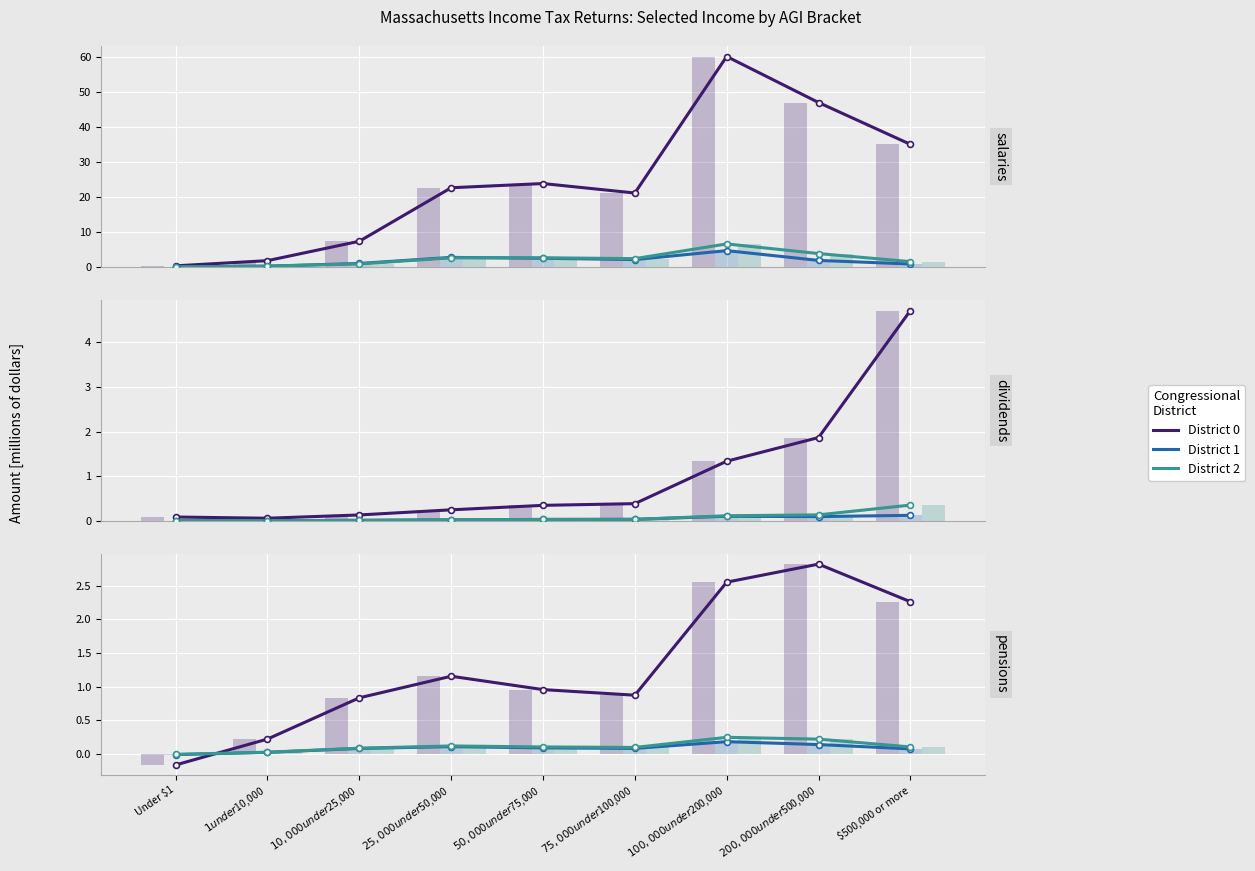

At which category is the sum across all series the highest?

$200,000 under $500,000